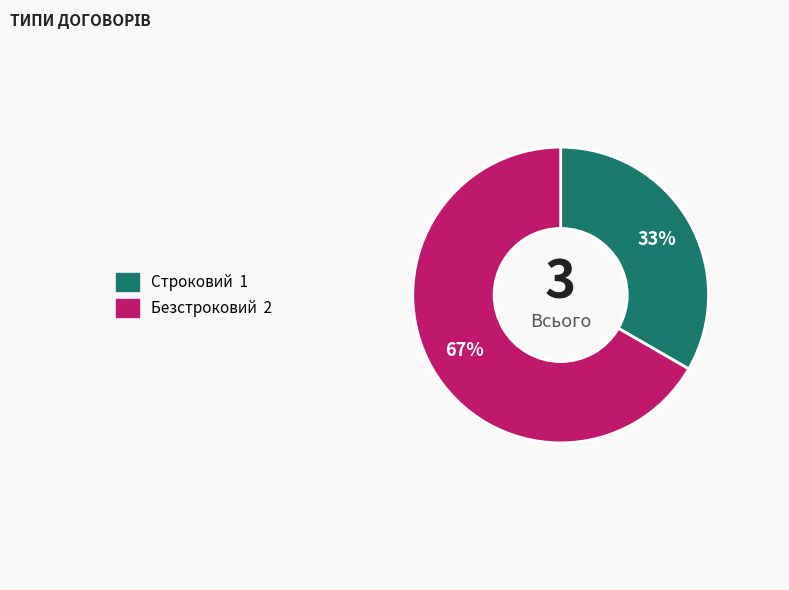

The Безстроковий slice represents 81% of the pie. True or false?

False